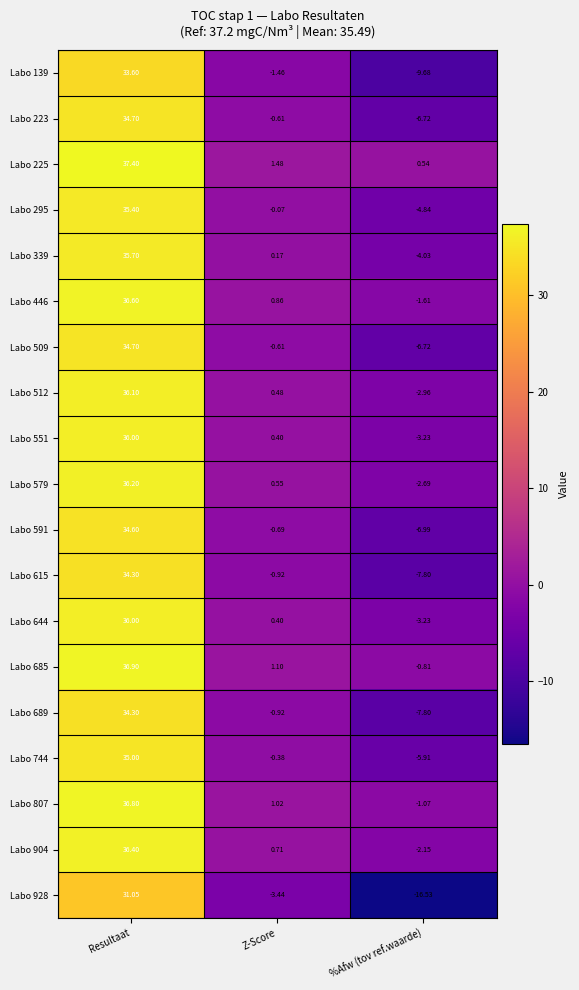

How many data points in Labo 223 are less than 0?

2